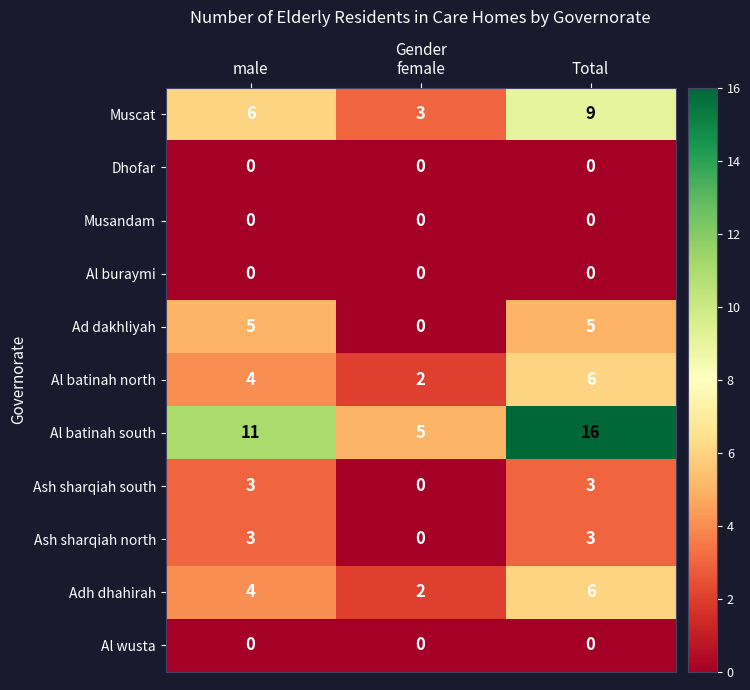

At which category does the chart reach its peak across all series?

Total